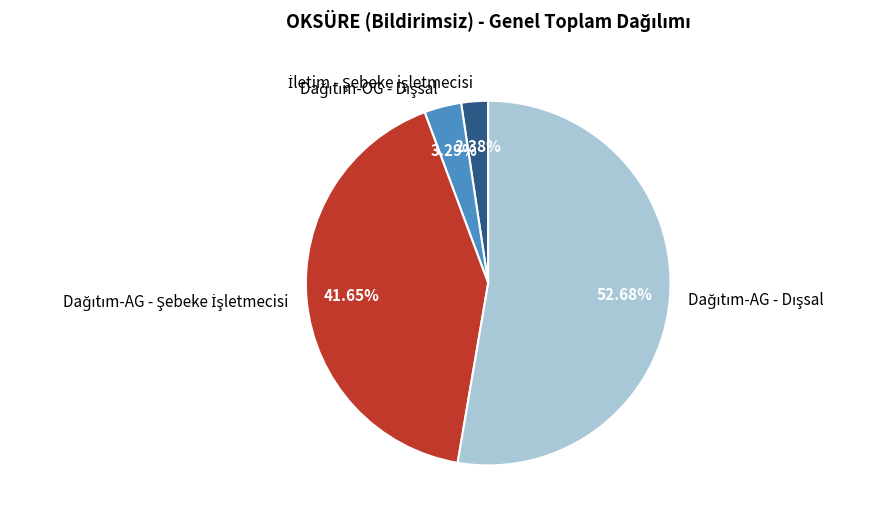

Does any single category account for the majority?

Yes